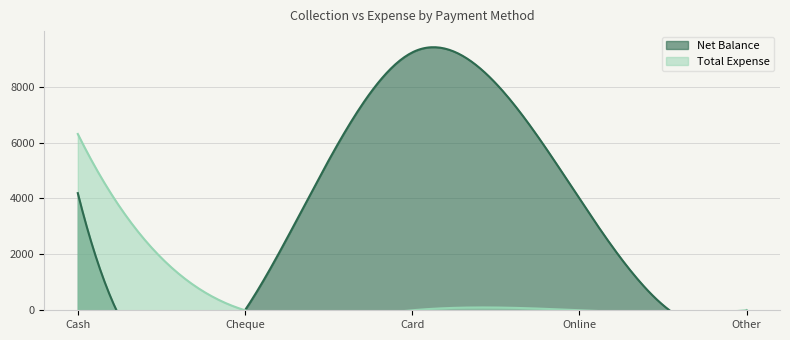

At which category is the sum across all series the highest?

Cash